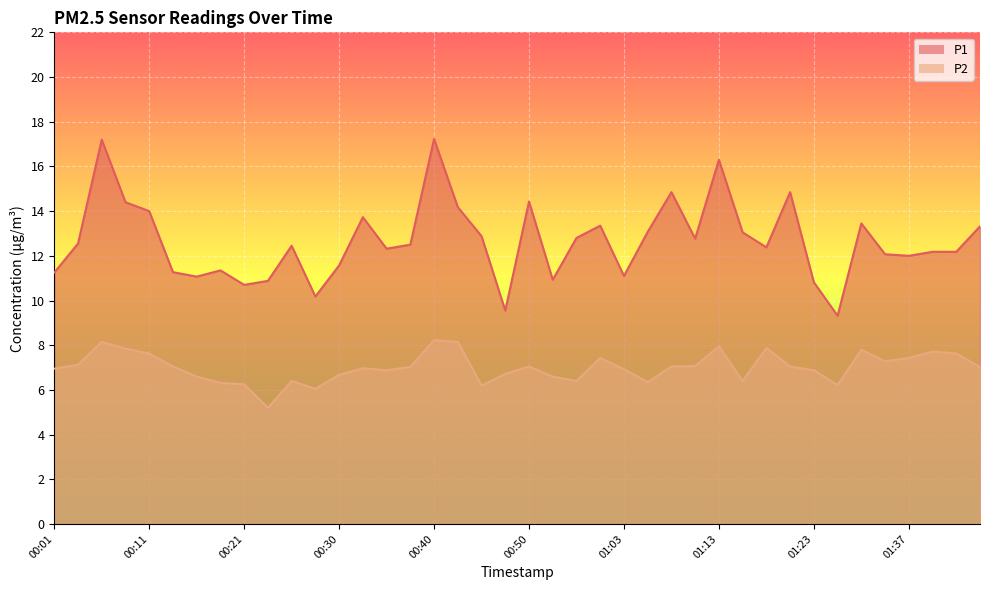

What is the label of the 10th point from the right?

01:18